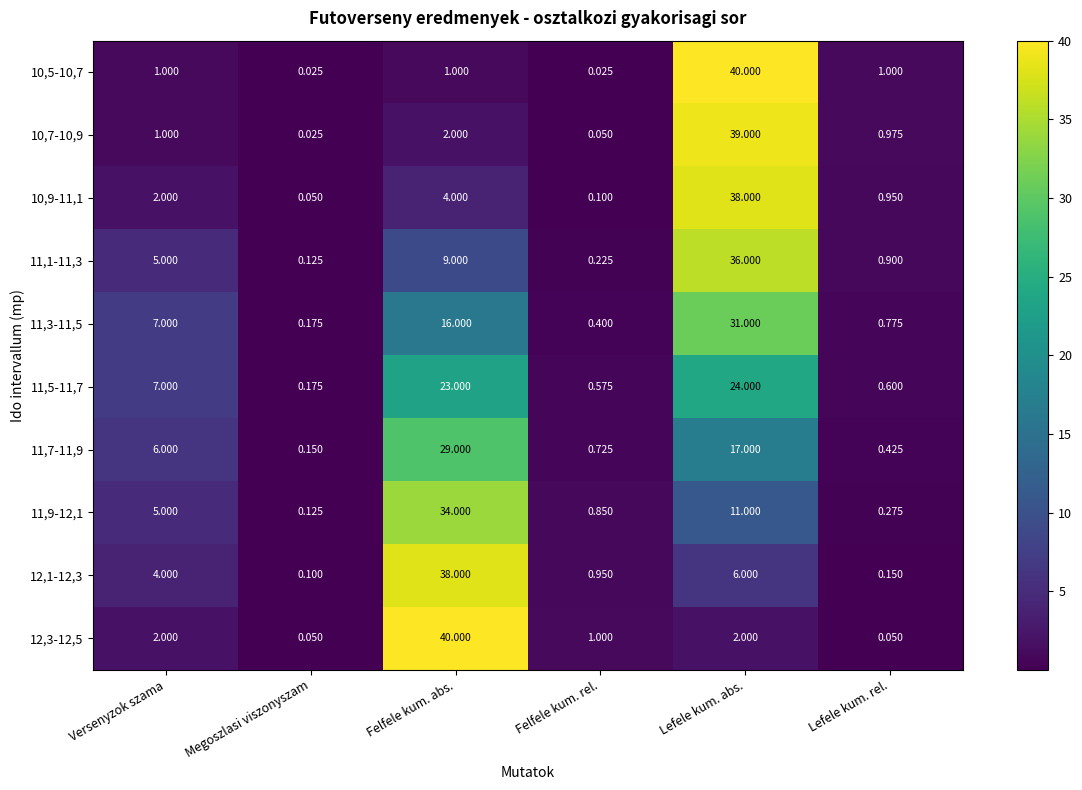

Is the value of 10,9-11,1 at Felfele kum. abs. greater than the value of 11,1-11,3 at Lefele kum. rel.?

Yes